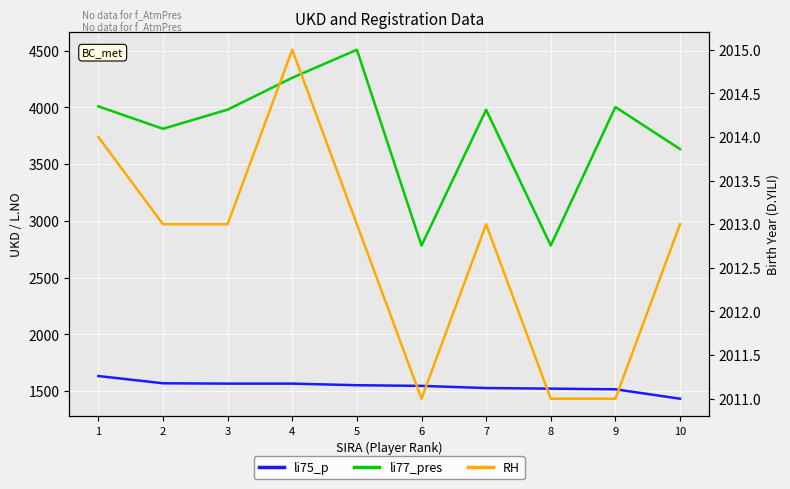

List the labels in order of li77_pres value, smallest first.

6, 8, 10, 2, 7, 3, 9, 1, 4, 5